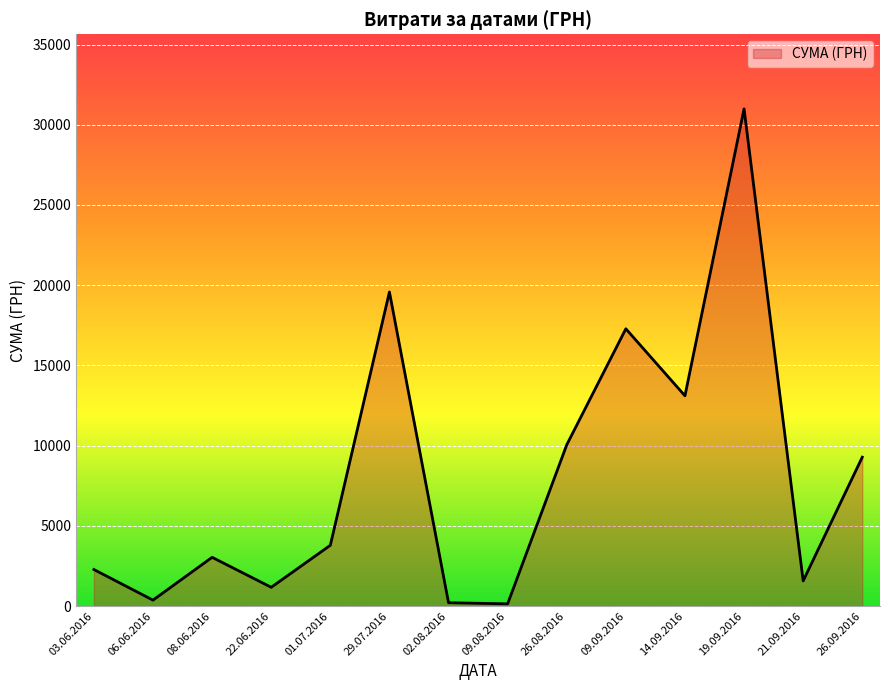

What is the average value?

8058.1